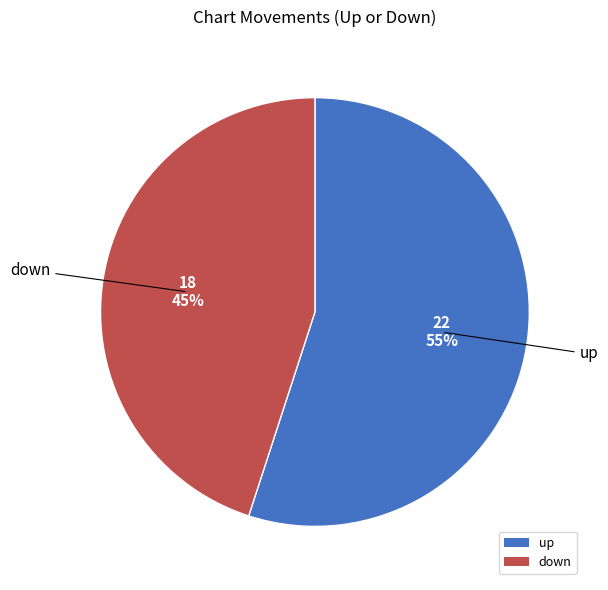

To the nearest percent, what portion does up represent?

55%